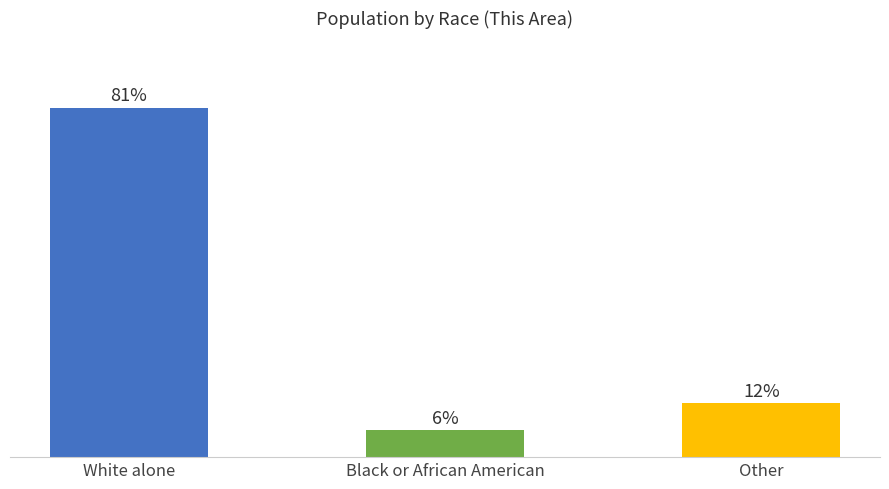

Does the chart contain stacked bars?

No